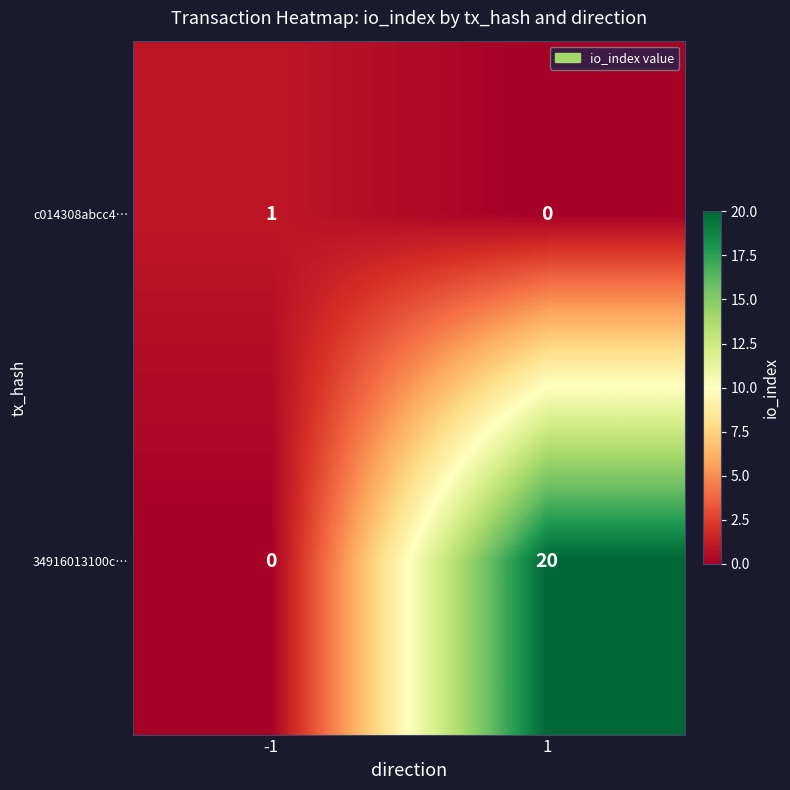

Which series has the largest total across all categories?

34916013100c…